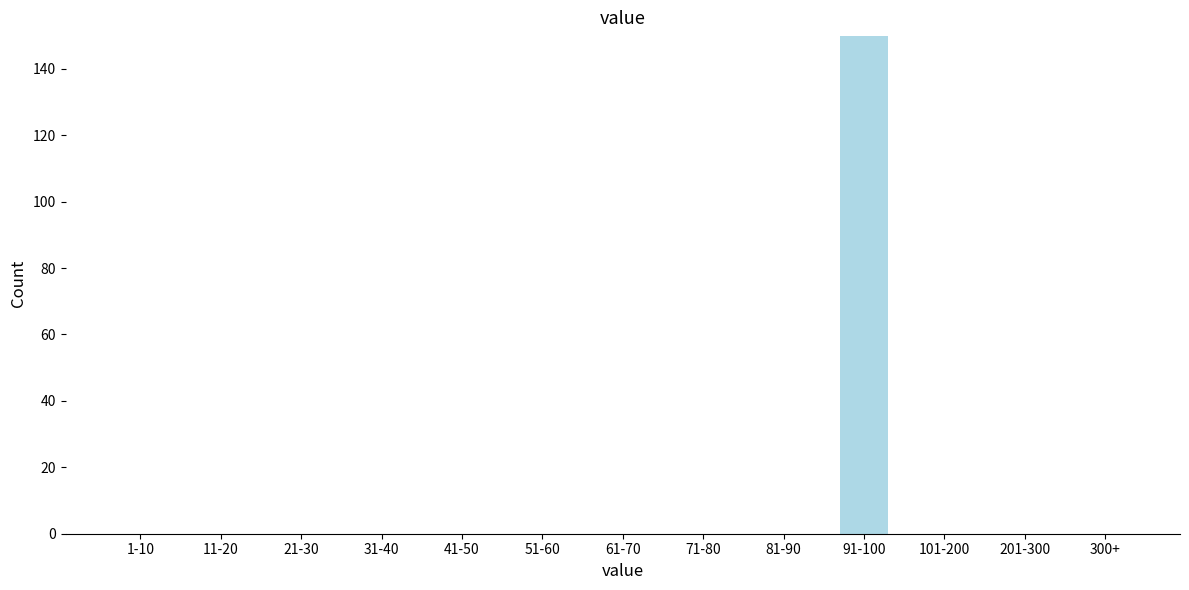

Reading right to left, list all the values displayed in this chart.

300+=0	201-300=0	101-200=0	91-100=150	81-90=0	71-80=0	61-70=0	51-60=0	41-50=0	31-40=0	21-30=0	11-20=0	1-10=0